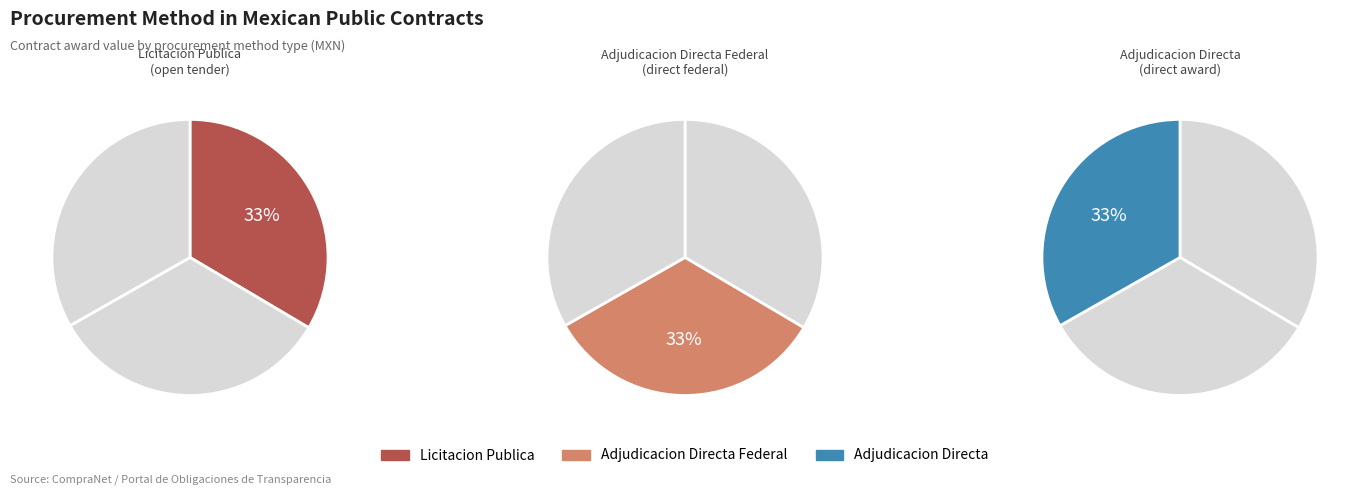

Which slice is the smallest?

Adjudicacion Directa